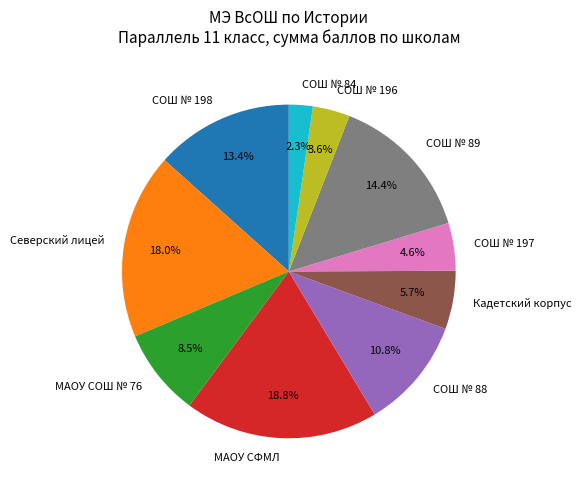

What is the largest slice in the pie chart?

МАОУ СФМЛ